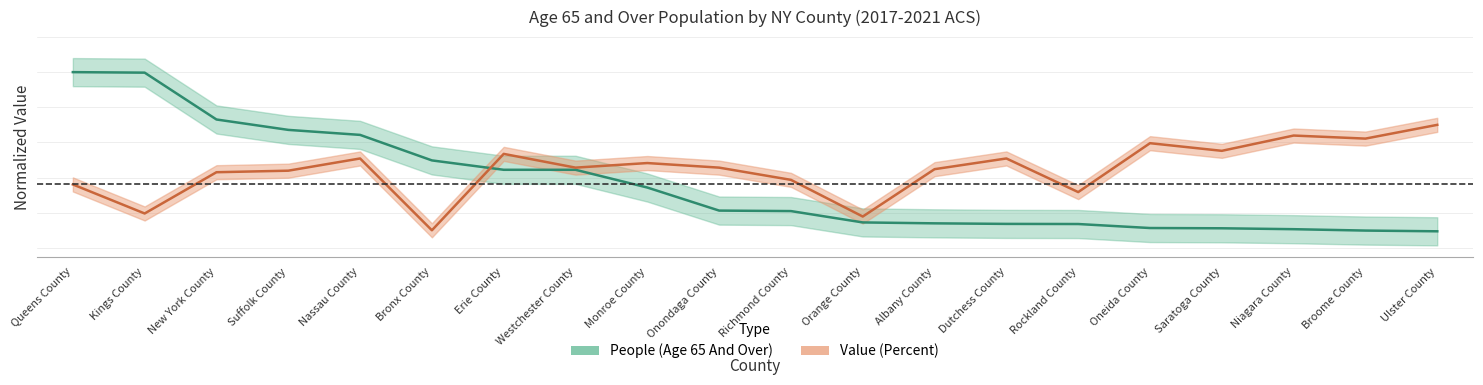

The Value (Percent) series shows 0.7 at Albany County. True or false?

False